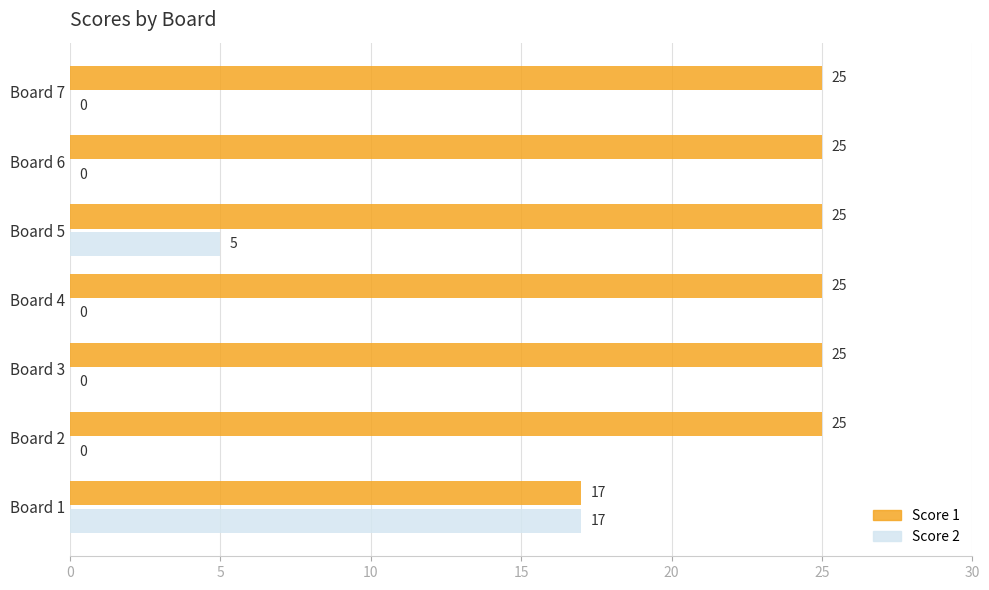

At which category is the sum across all series the highest?

Board 1